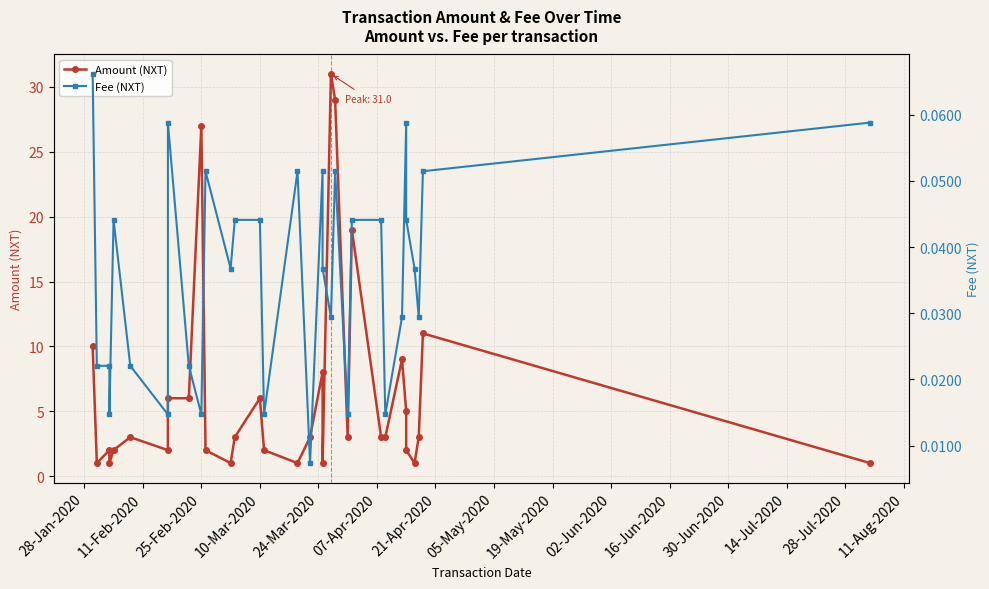

Reading left to right, extract all data points from this chart.

Amount (NXT): 10.0	1.0	2.0	1.0	2.0	3.0	2.0	6.0	6.0	27.0	2.0	1.0	3.0	6.0	2.0	1.0	3.0	8.0	1.0	31.0	29.0	3.0	19.0	3.0	3.0	9.0	5.0	2.0	1.0	3.0	11.0	1.0
Fee (NXT): 0.1	0.0	0.0	0.0	0.0	0.0	0.0	0.1	0.0	0.0	0.1	0.0	0.0	0.0	0.0	0.1	0.0	0.1	0.0	0.0	0.1	0.0	0.0	0.0	0.0	0.0	0.1	0.0	0.0	0.0	0.1	0.1